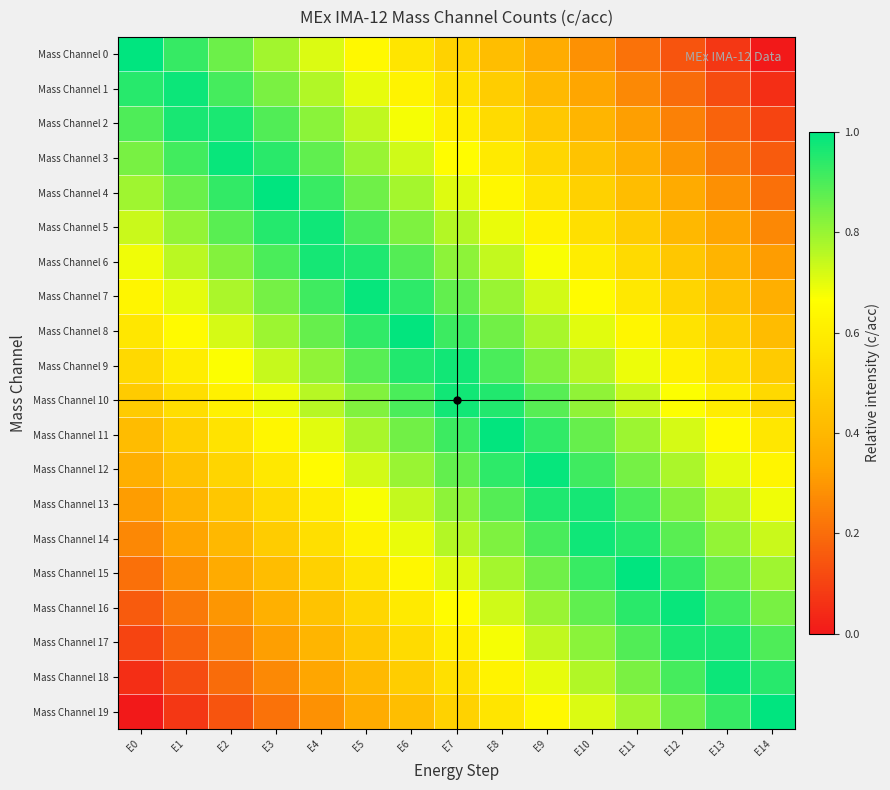

Count the number of data series in this chart.

20